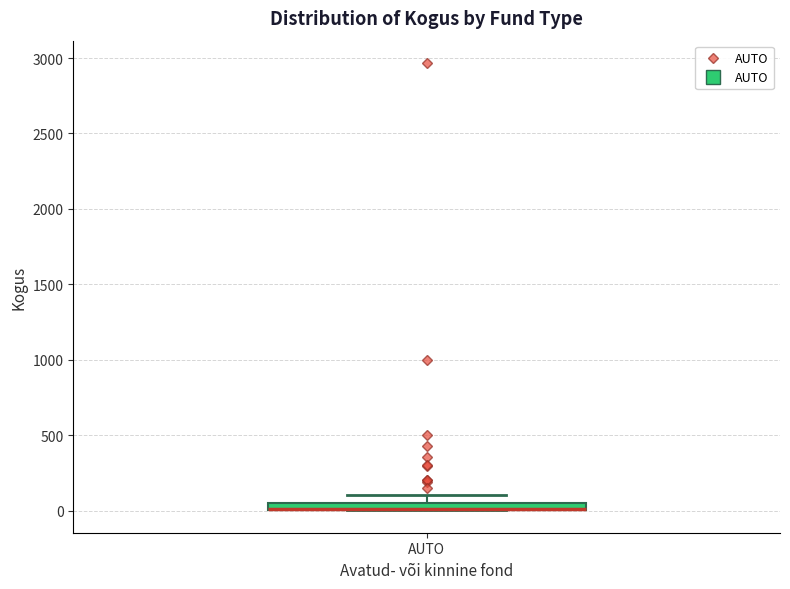

Where is the lower edge of the box for AUTO on the y-axis? The values are not printed on the chart, so give them approximately, as read against the axis.

0